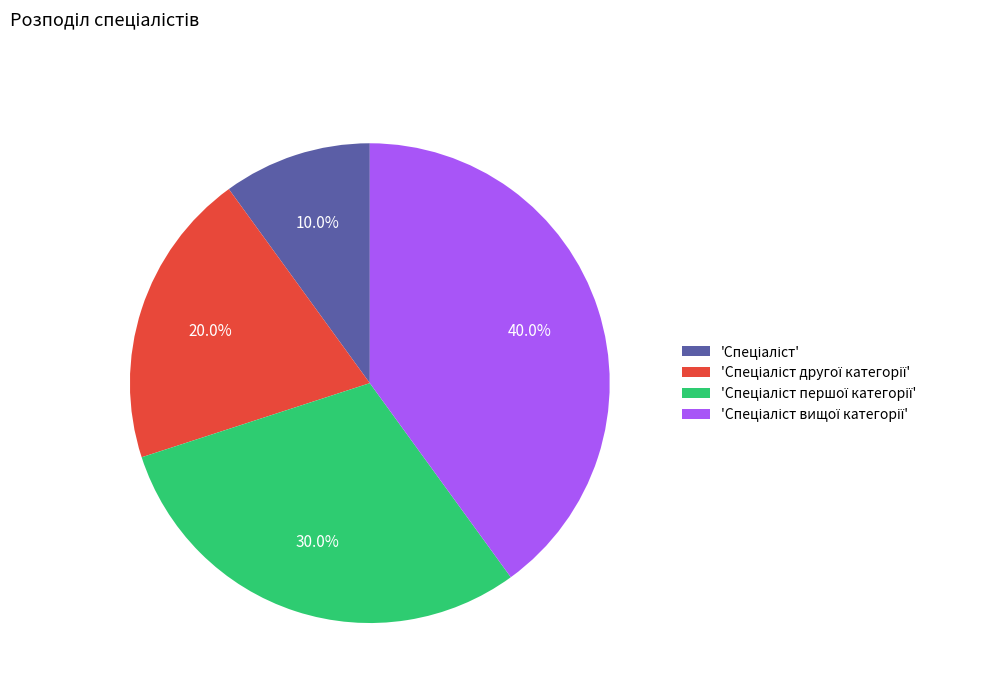

Is there any slice that represents more than half of the pie?

No